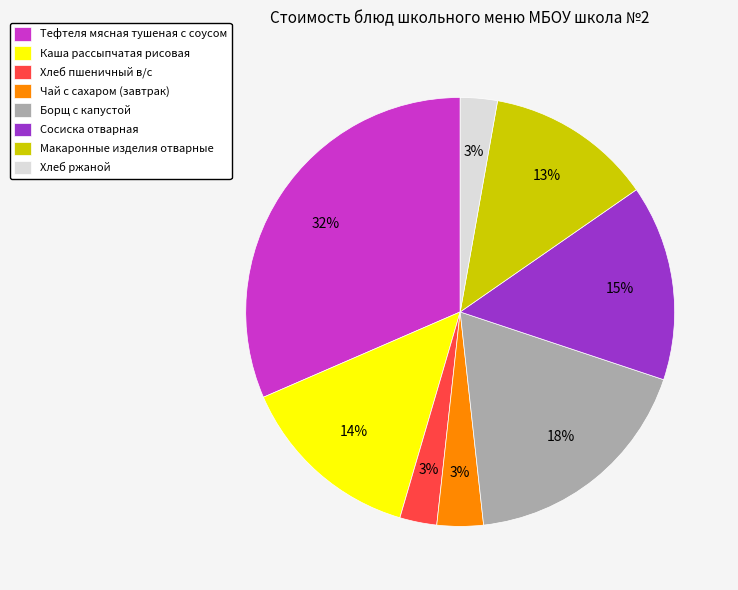

Which category has the biggest portion of the pie?

Тефтеля мясная тушеная с соусом